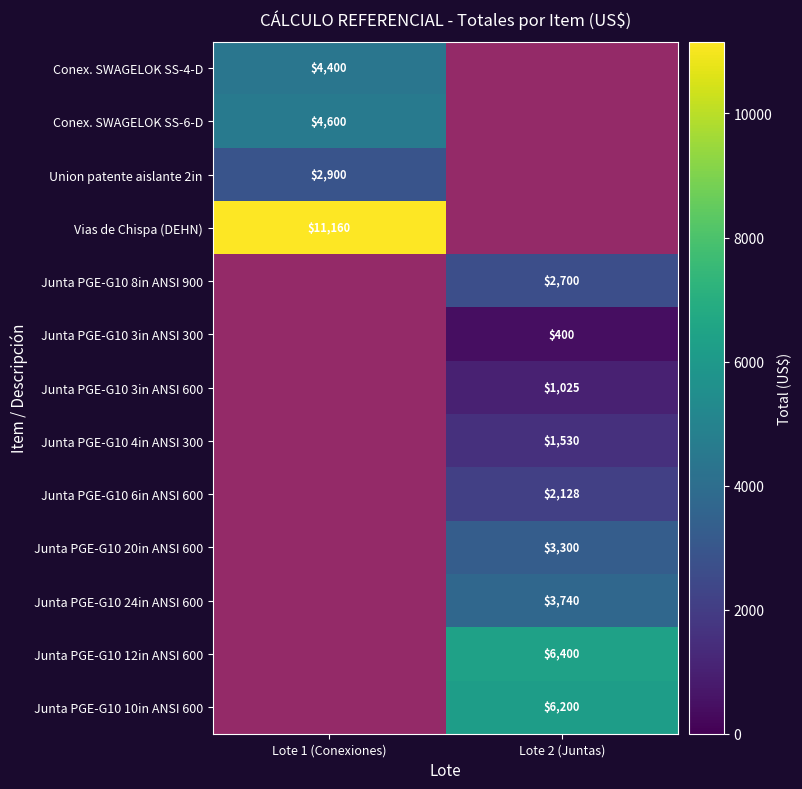

Which category has the lowest value across all series?

Lote 2 (Juntas)